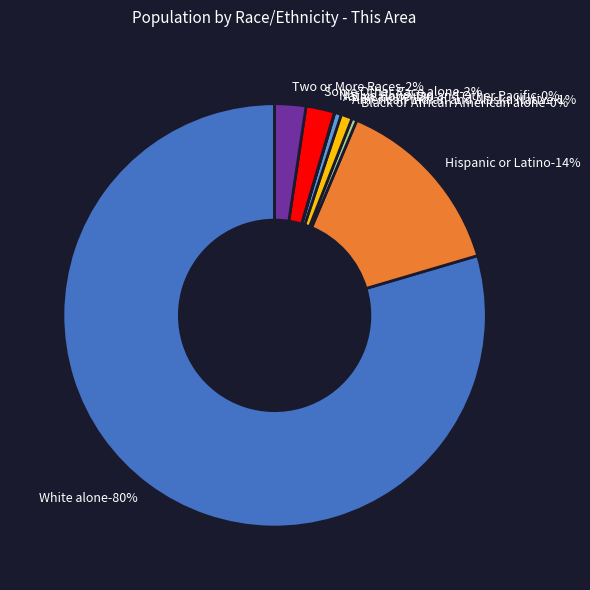

Is there any slice that represents more than half of the pie?

Yes